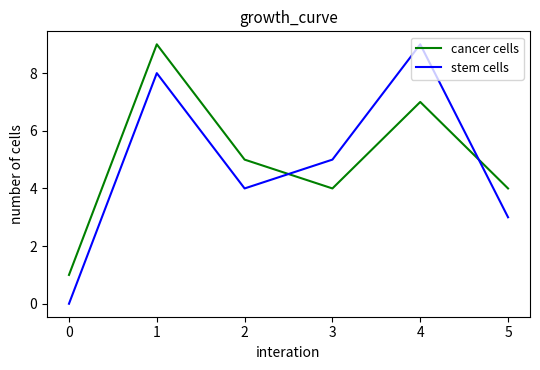

Which category has the highest value in the cancer cells series?

1